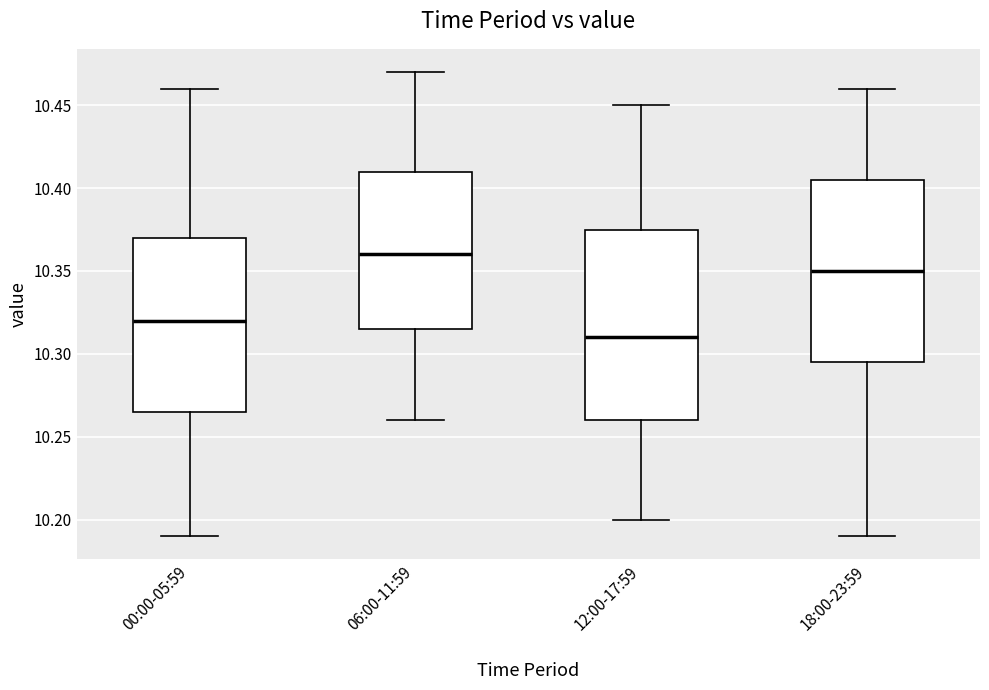

Reading left to right, transcribe this box plot: for each box, give where its median line is, the range the box spans, and where its two whiskers end, as read against the y-axis. The values are not printed on the chart, so give them approximately, as read against the axis.

00:00-05:59: median 10.320, box 10.265 to 10.370, whiskers 10.190 to 10.460
06:00-11:59: median 10.360, box 10.315 to 10.410, whiskers 10.260 to 10.470
12:00-17:59: median 10.310, box 10.260 to 10.375, whiskers 10.200 to 10.450
18:00-23:59: median 10.350, box 10.295 to 10.405, whiskers 10.190 to 10.460